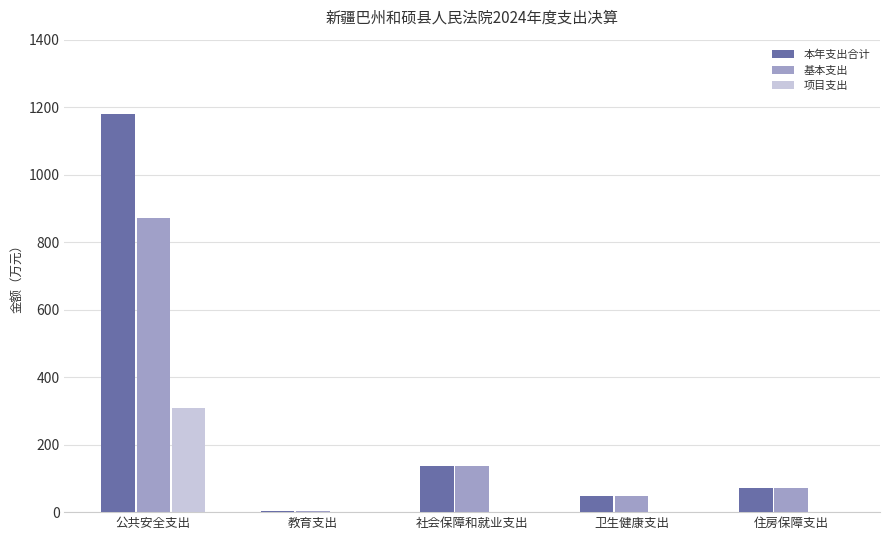

Which series has the largest total across all categories?

本年支出合计